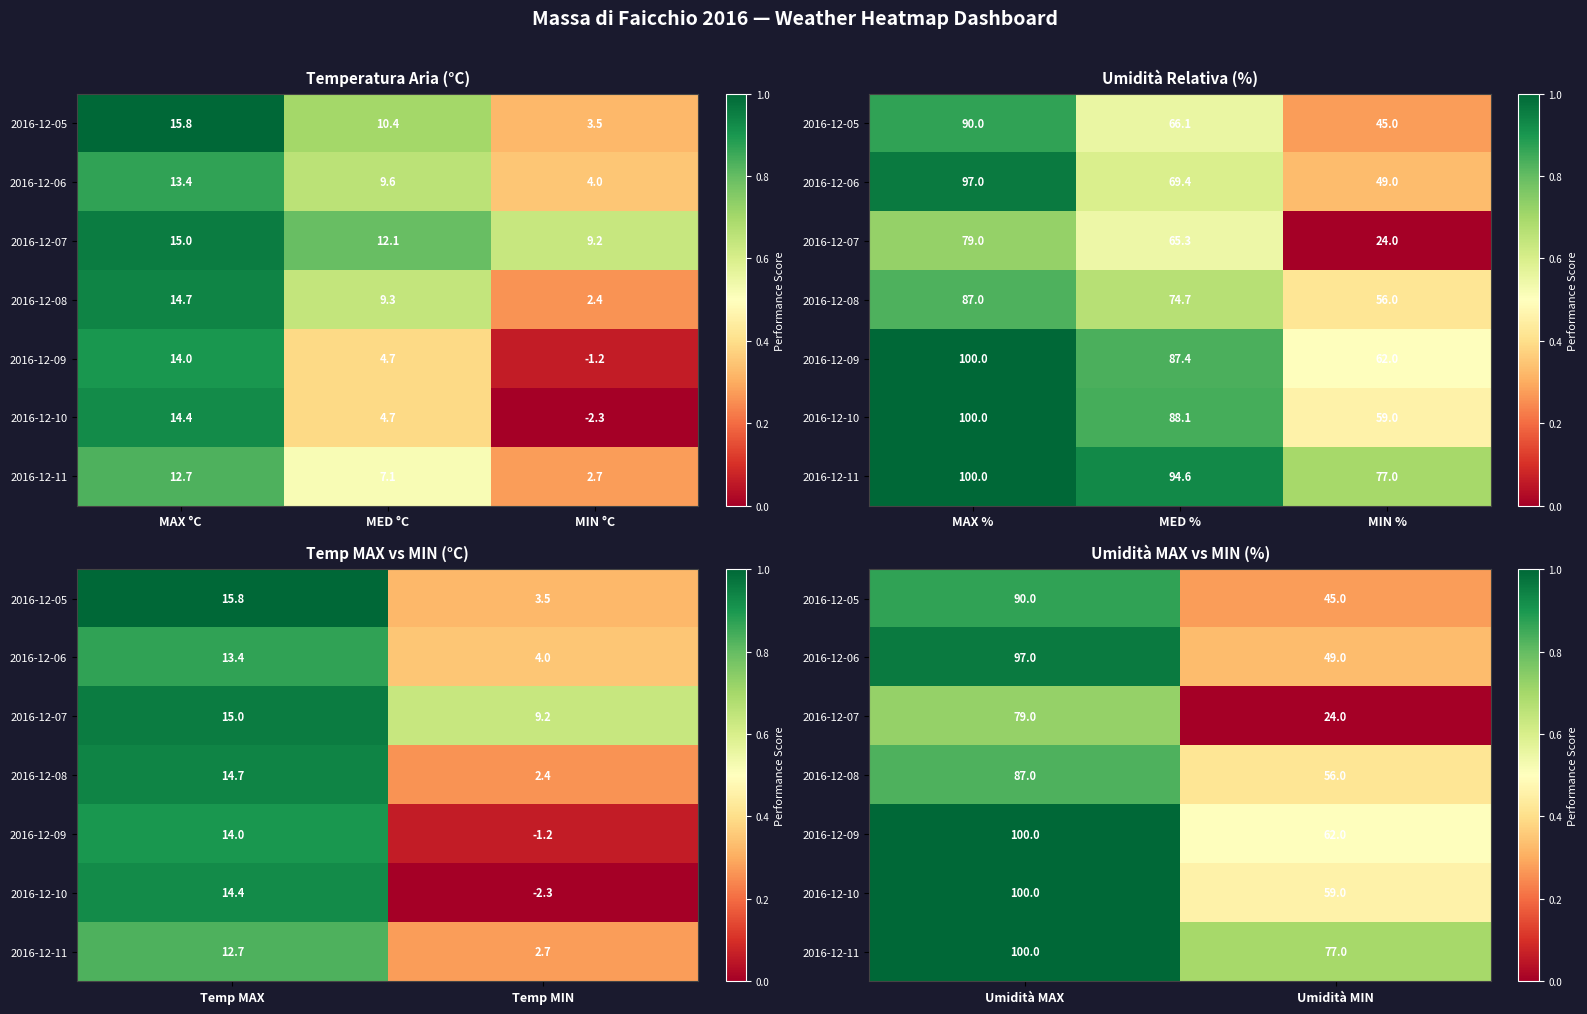

Is the value of 2016-12-07 at Umidità MIN greater than the value of 2016-12-08 at Umidità MIN?

No